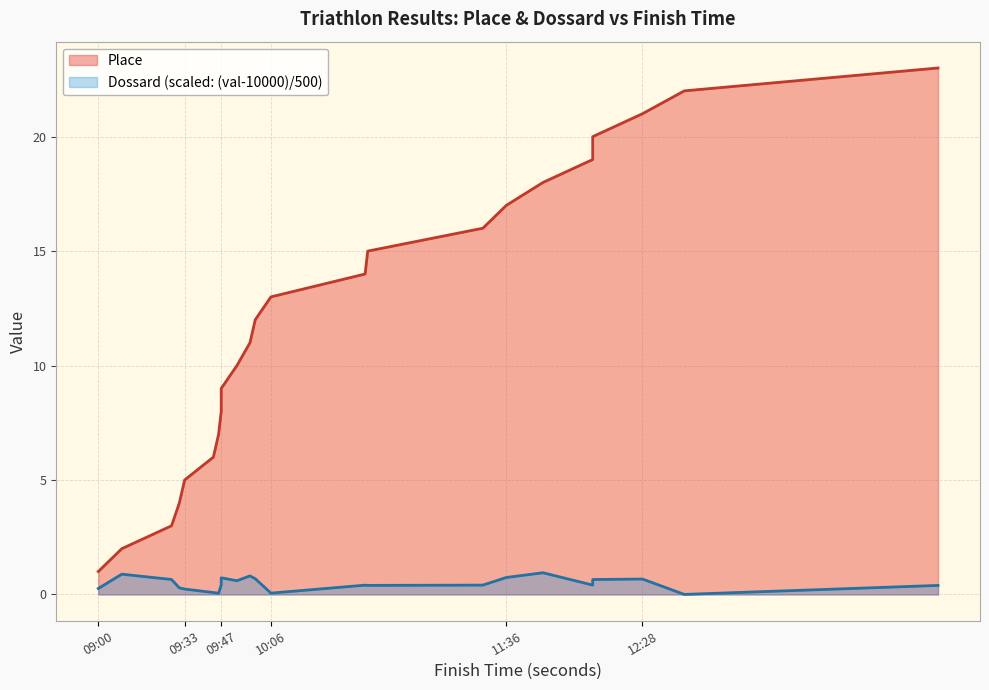

What is the label of the 22nd point from the right?

PERRAULT